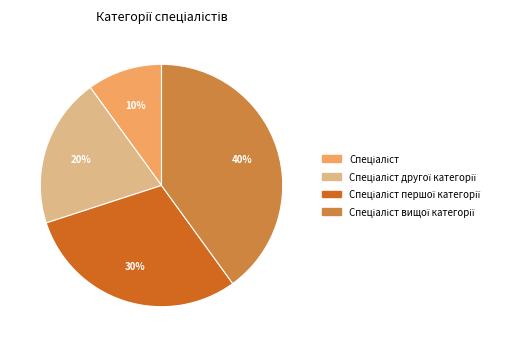

Is there any slice that represents more than half of the pie?

No